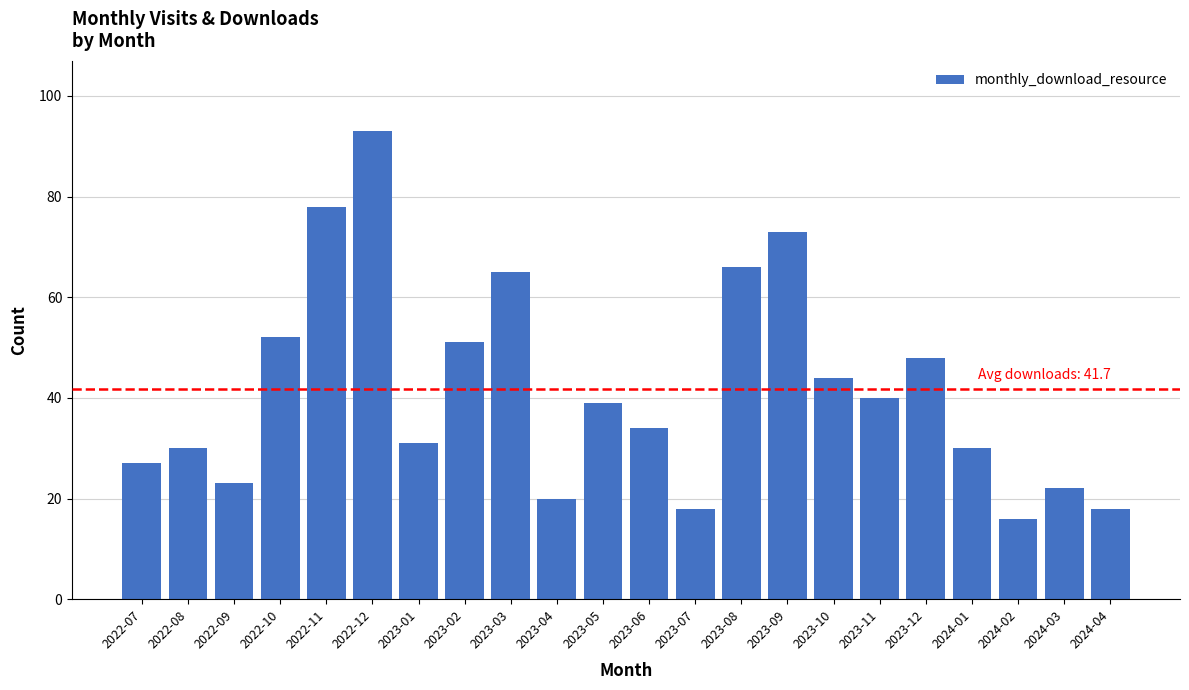

What is the change in value from 2022-12 to 2023-10?

-49